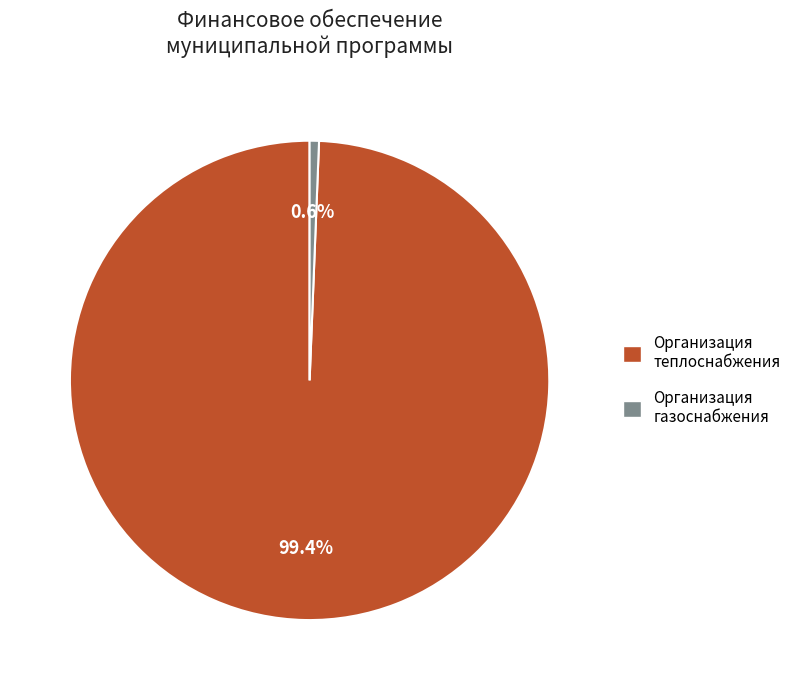

What percentage is the Организация газоснабжения slice, to the nearest percent?

1%